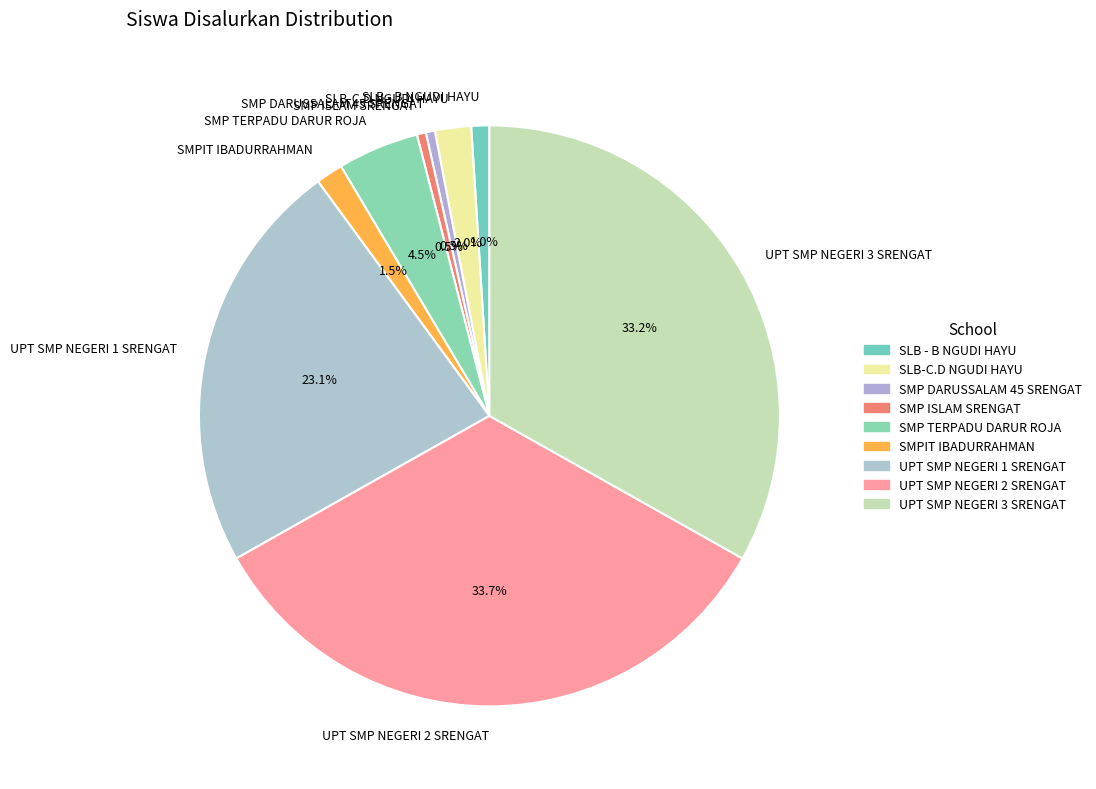

What is the ratio of the value at UPT SMP NEGERI 2 SRENGAT to the value at UPT SMP NEGERI 1 SRENGAT?

1.5